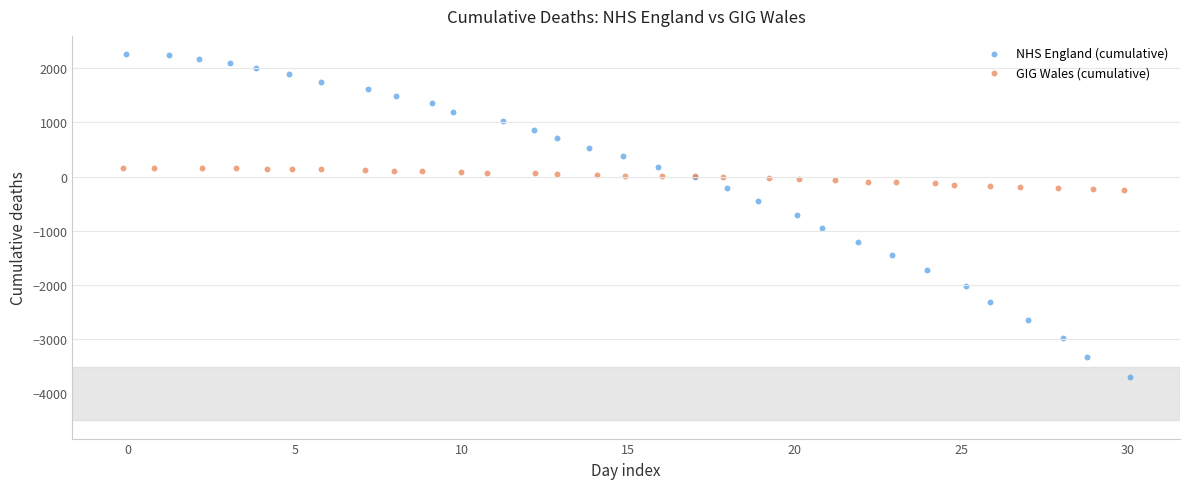

Which series has the widest spread of Y values?

NHS England (cumulative)